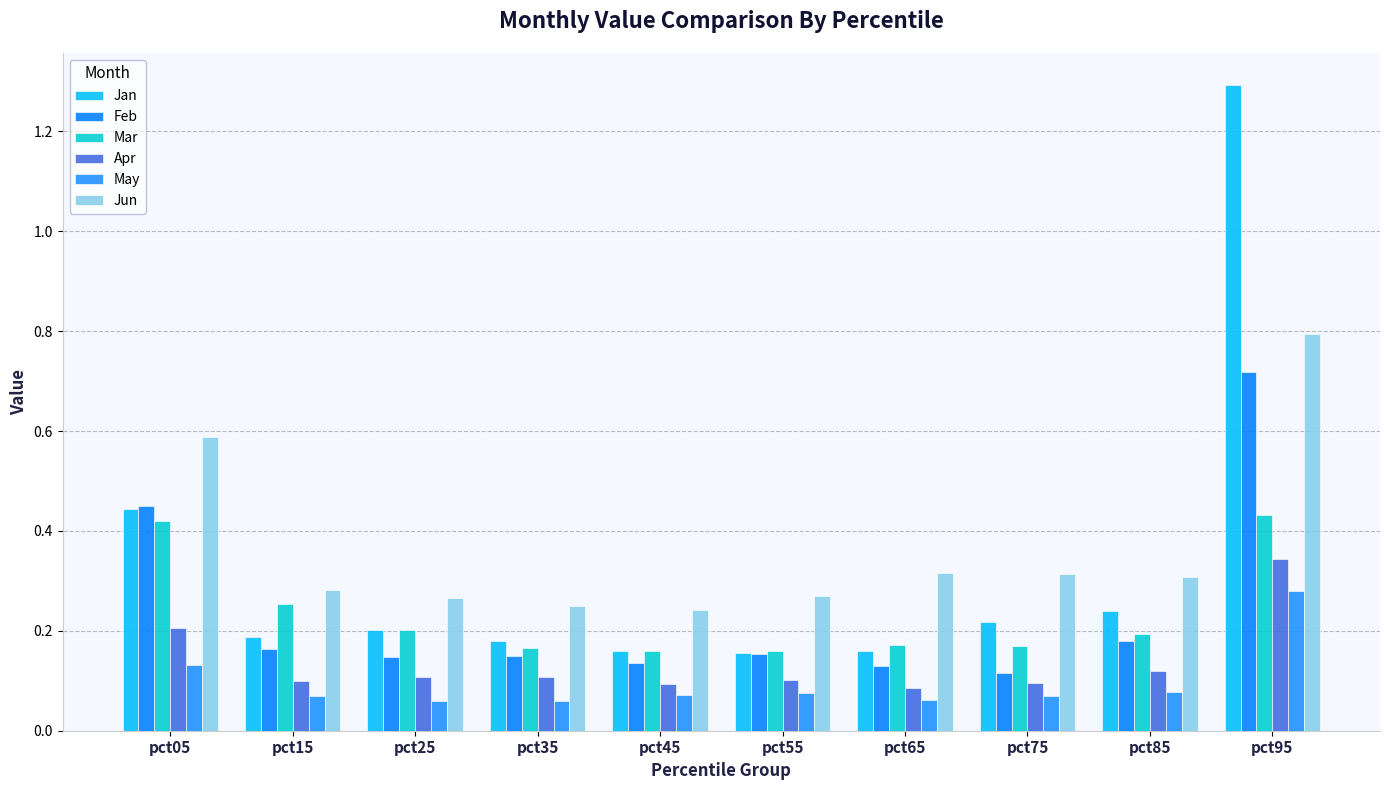

Is the value of Feb at pct25 greater than the value of Apr at pct15?

Yes